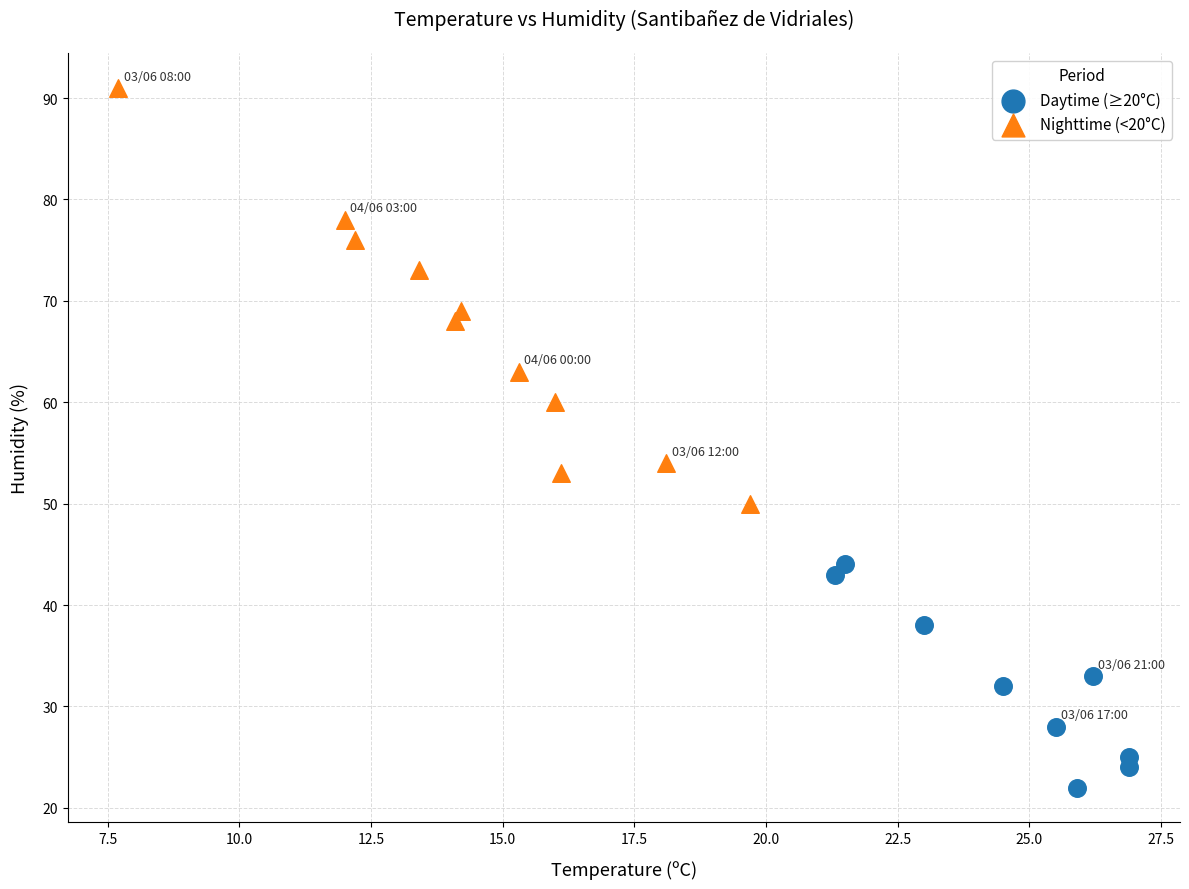

Which series contains the highest Y value?

Nighttime (<20°C)